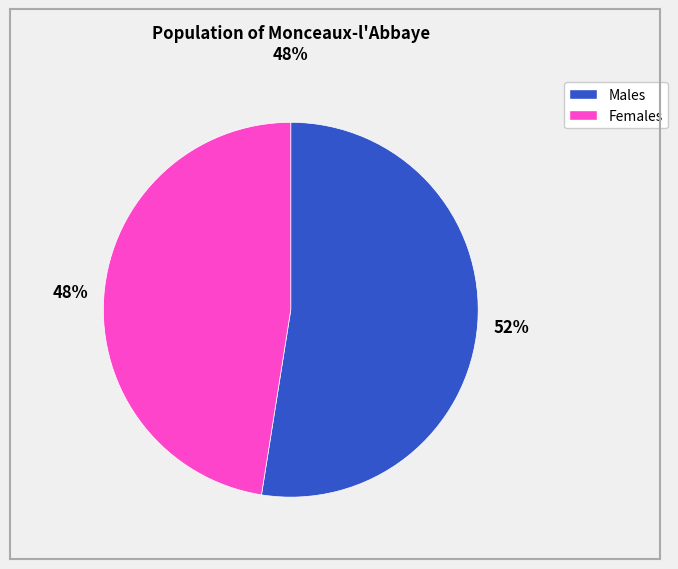

How many segments does this pie chart have?

2